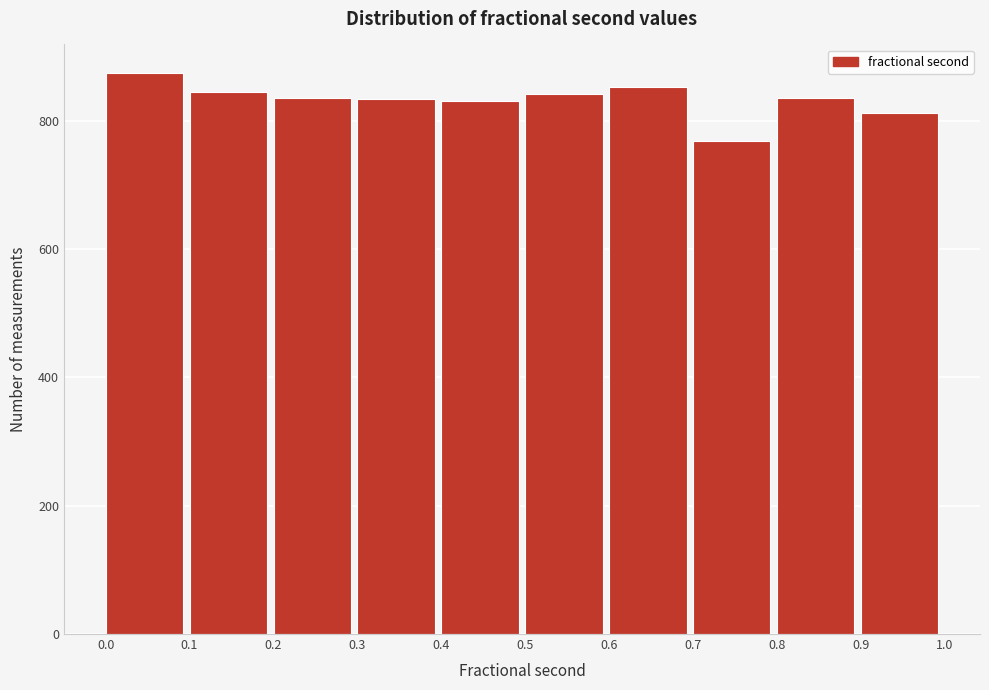

Reading left to right, list every bar in this chart as the range it spans on the x-axis followed by its height. The values are not printed on the chart, so give them approximately, as read against the axis.

0.0 to 0.1: 880
0.1 to 0.2: 840
0.2 to 0.3: 840
0.3 to 0.4: 840
0.4 to 0.5: 840
0.5 to 0.6: 840
0.6 to 0.7: 860
0.7 to 0.8: 760
0.8 to 0.9: 840
0.9 to 1.0: 820